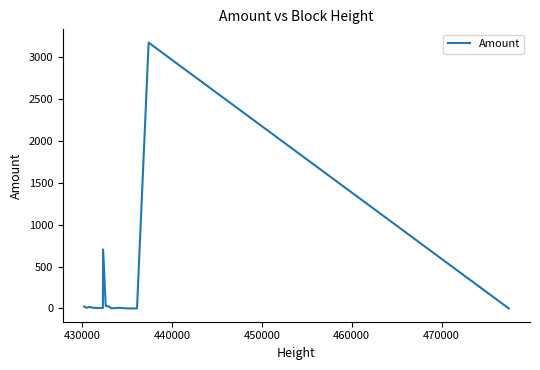

What is the greatest value displayed?

3172.0